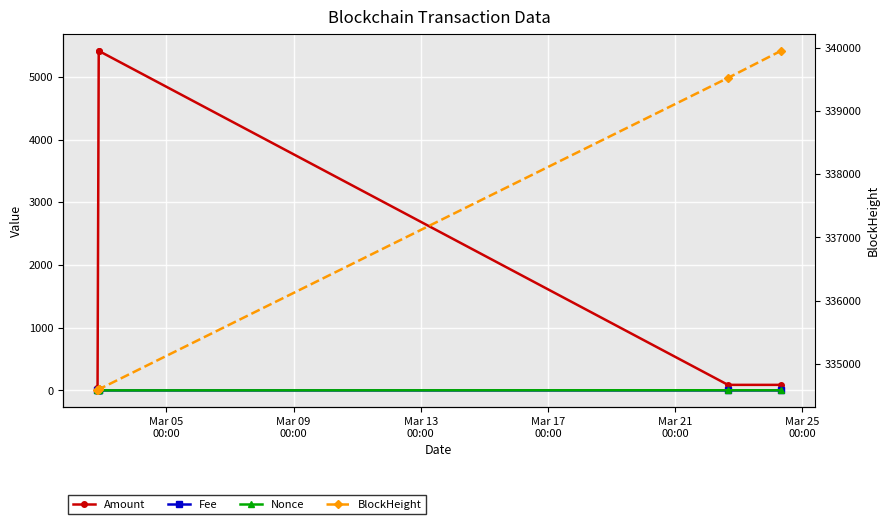

What is the difference between the maximum and minimum values in the Nonce series?

3.0